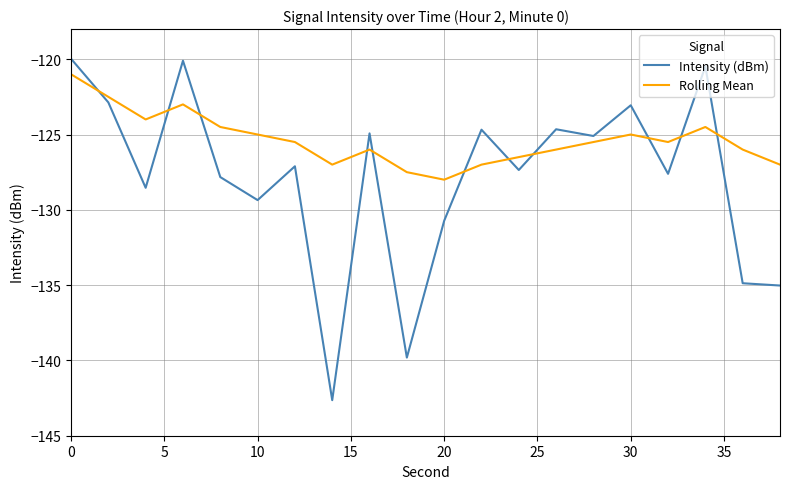

Which series ends up on top after the final intersection of Rolling Mean and Intensity (dBm)?

Rolling Mean